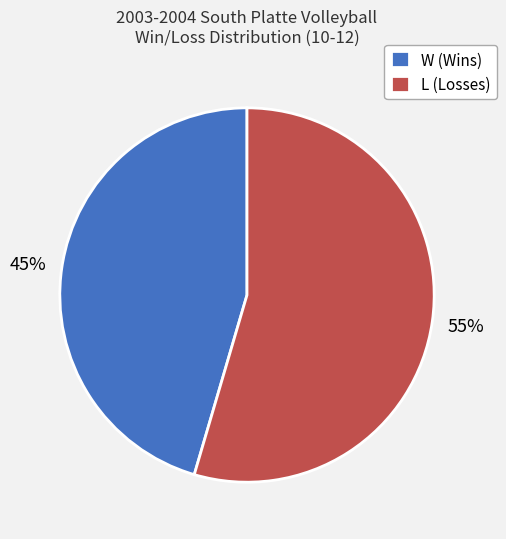

What is the ratio of the value at W to the value at L?

0.8